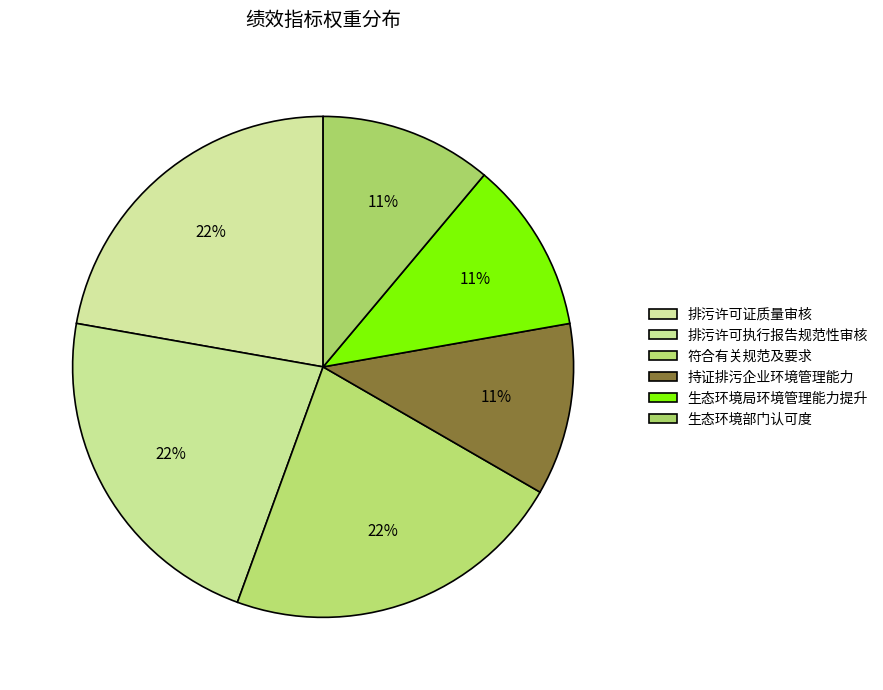

Count the number of slices in the pie.

6